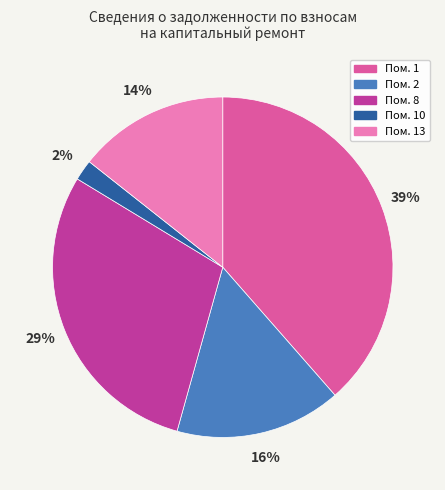

How many slices are in this pie chart?

5